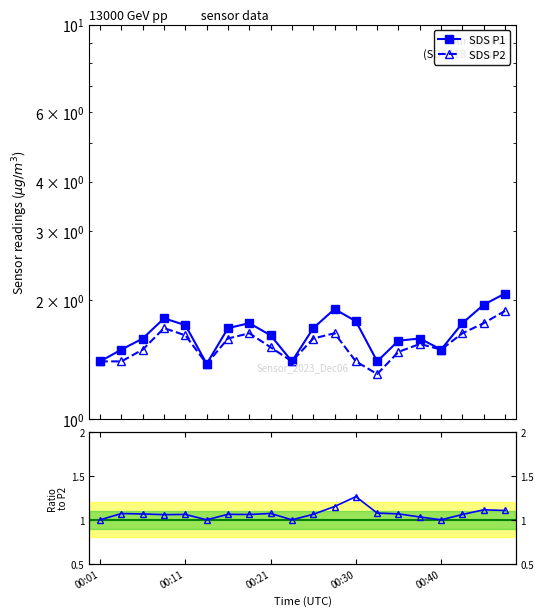

What is the minimum value for P1/P2 ratio?

1.0